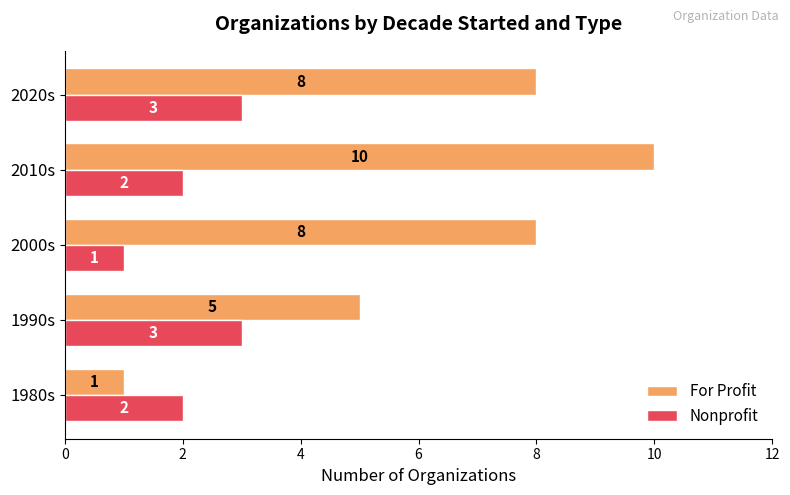

Which series has the largest total across all categories?

For Profit